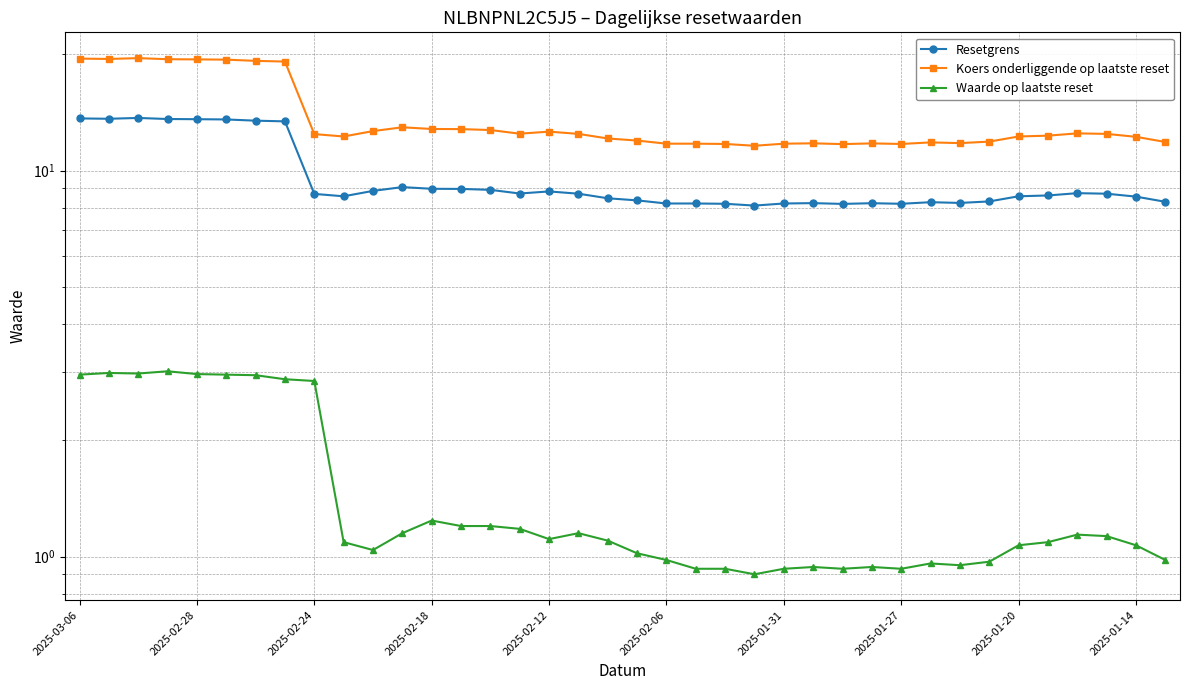

What position from the left is 2025-01-31?

7